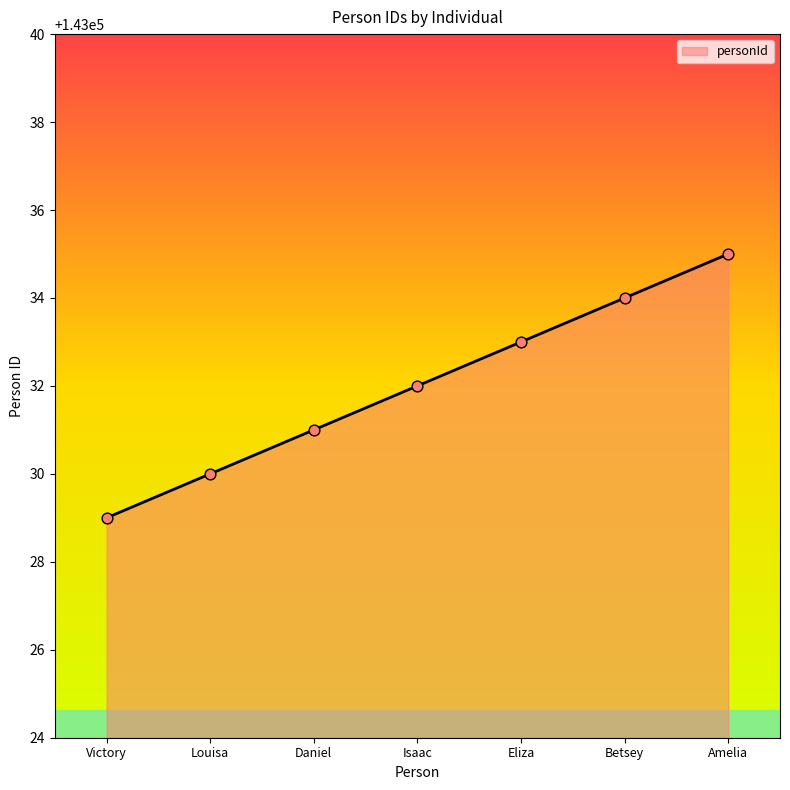

What is the change in value from Daniel to Amelia?

+4